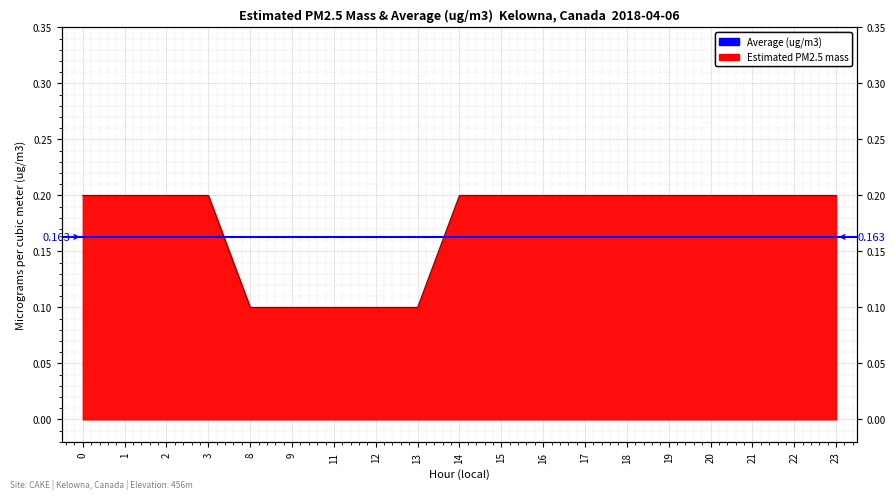

The value at 3 is 0.1. True or false?

False